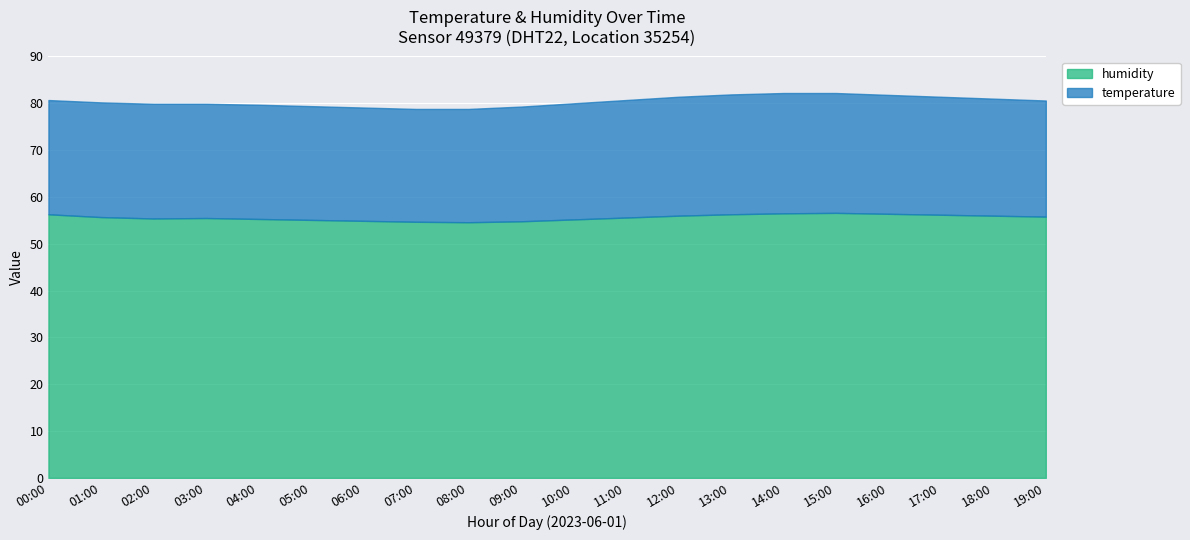

Where is temperature nearest to the value 24?

07:00